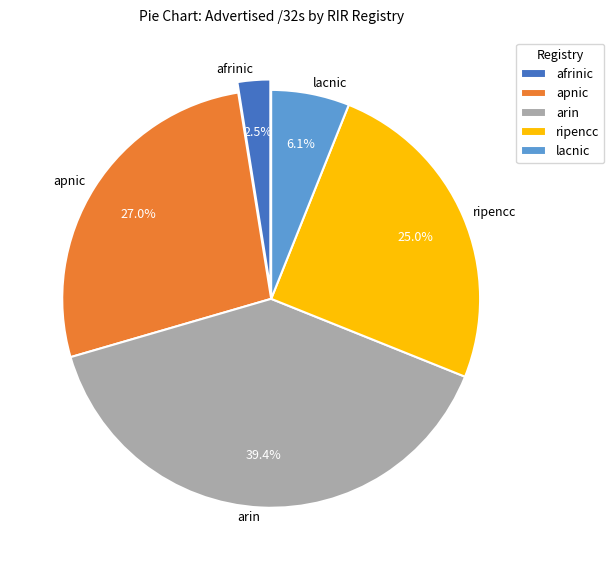

What is the total percentage of apnic and afrinic?

29.5%